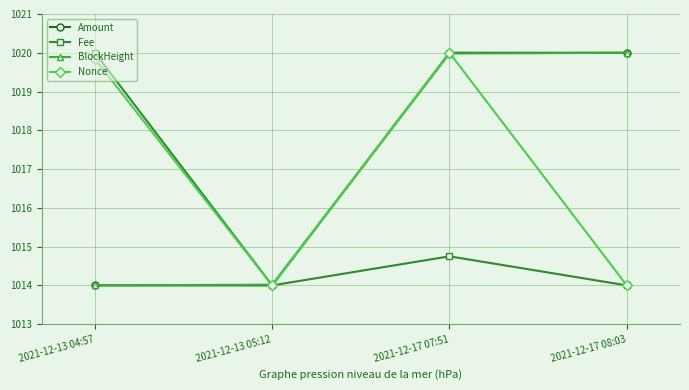

What is the approximate value of Nonce at 2021-12-17 08:03?

1014.0